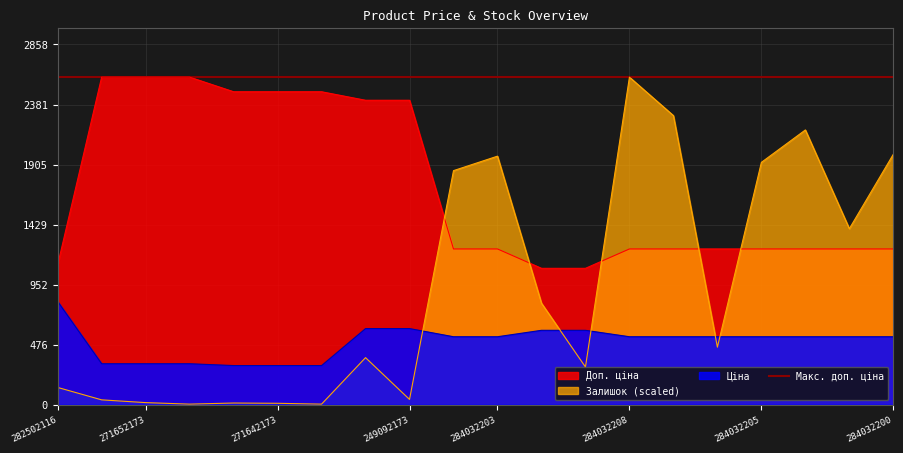

What is the total value across all series at 284032205?

3696.6